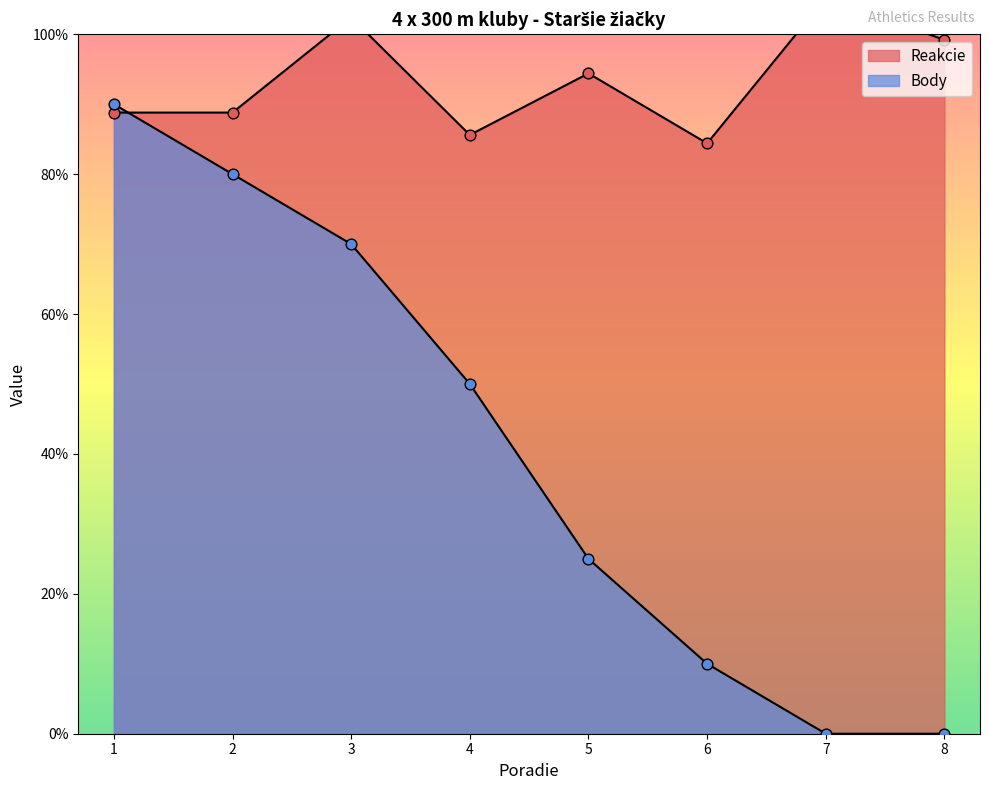

Which series reaches the minimum Y coordinate?

Body